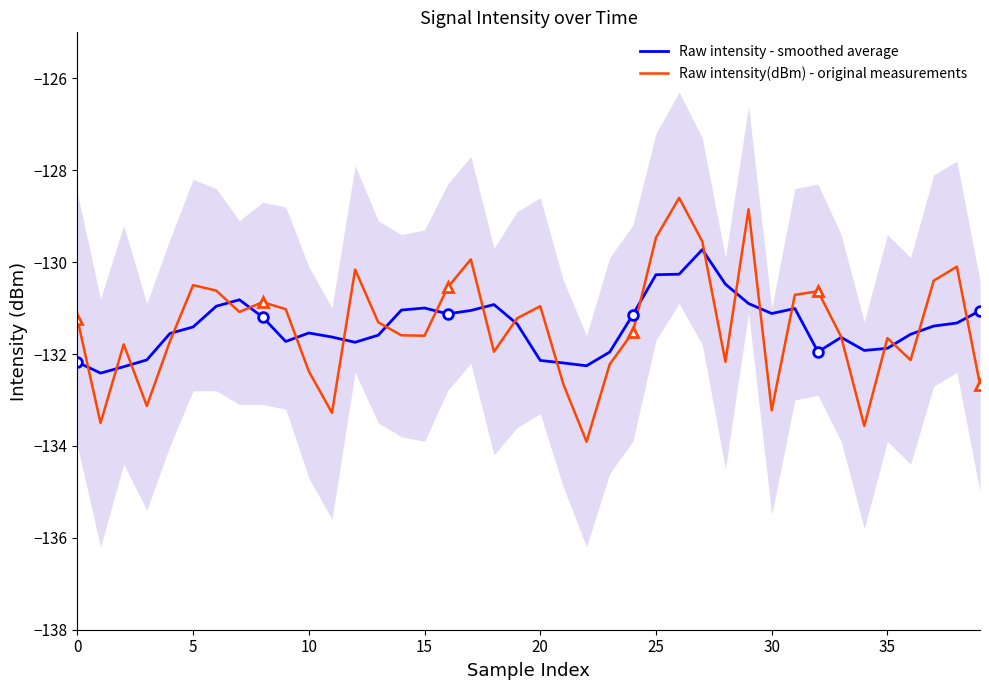

What is the total value across all series at 29?

-259.8